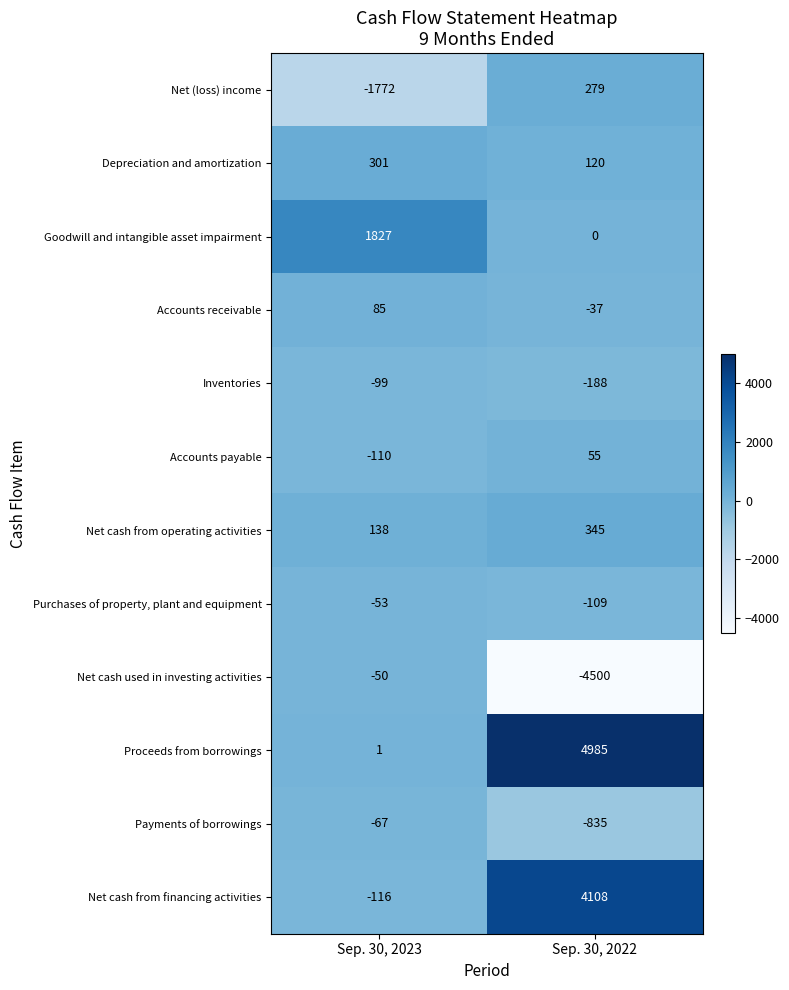

Reading left to right, what are all the values shown in this chart?

Net (loss) income: Sep. 30, 2023=-1772	Sep. 30, 2022=279
Depreciation and amortization: Sep. 30, 2023=301	Sep. 30, 2022=120
Goodwill and intangible asset impairment: Sep. 30, 2023=1827	Sep. 30, 2022=0
Accounts receivable: Sep. 30, 2023=85	Sep. 30, 2022=-37
Inventories: Sep. 30, 2023=-99	Sep. 30, 2022=-188
Accounts payable: Sep. 30, 2023=-110	Sep. 30, 2022=55
Net cash from operating activities: Sep. 30, 2023=138	Sep. 30, 2022=345
Purchases of property, plant and equipment: Sep. 30, 2023=-53	Sep. 30, 2022=-109
Net cash used in investing activities: Sep. 30, 2023=-50	Sep. 30, 2022=-4500
Proceeds from borrowings: Sep. 30, 2023=1	Sep. 30, 2022=4985
Payments of borrowings: Sep. 30, 2023=-67	Sep. 30, 2022=-835
Net cash from financing activities: Sep. 30, 2023=-116	Sep. 30, 2022=4108